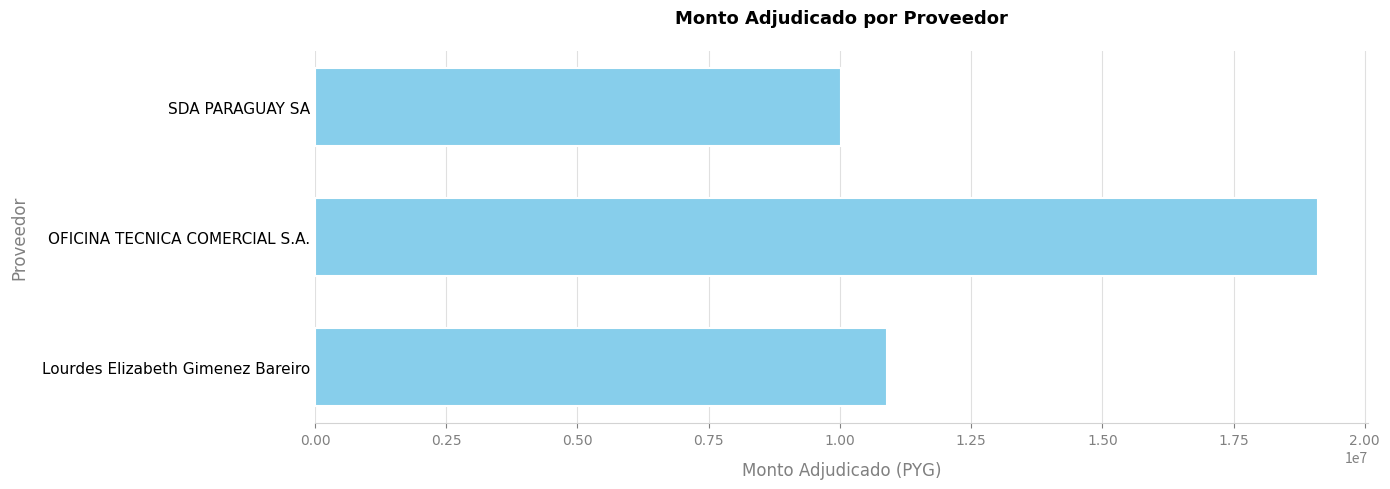

Rank the categories by value from lowest to highest.

SDA PARAGUAY SA, Lourdes Elizabeth Gimenez Bareiro, OFICINA TECNICA COMERCIAL S.A.